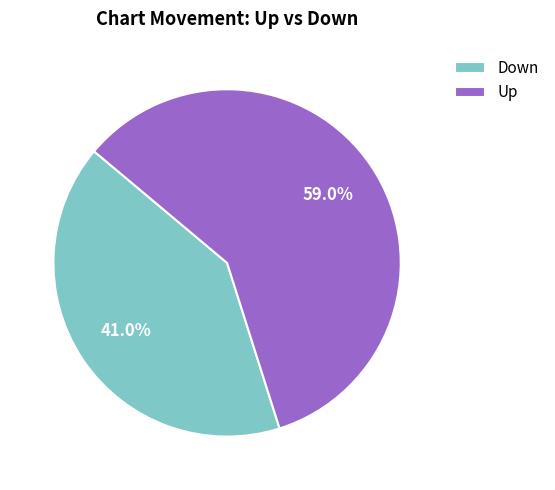

To the nearest percent, what is the combined percentage of Up and Down?

100%